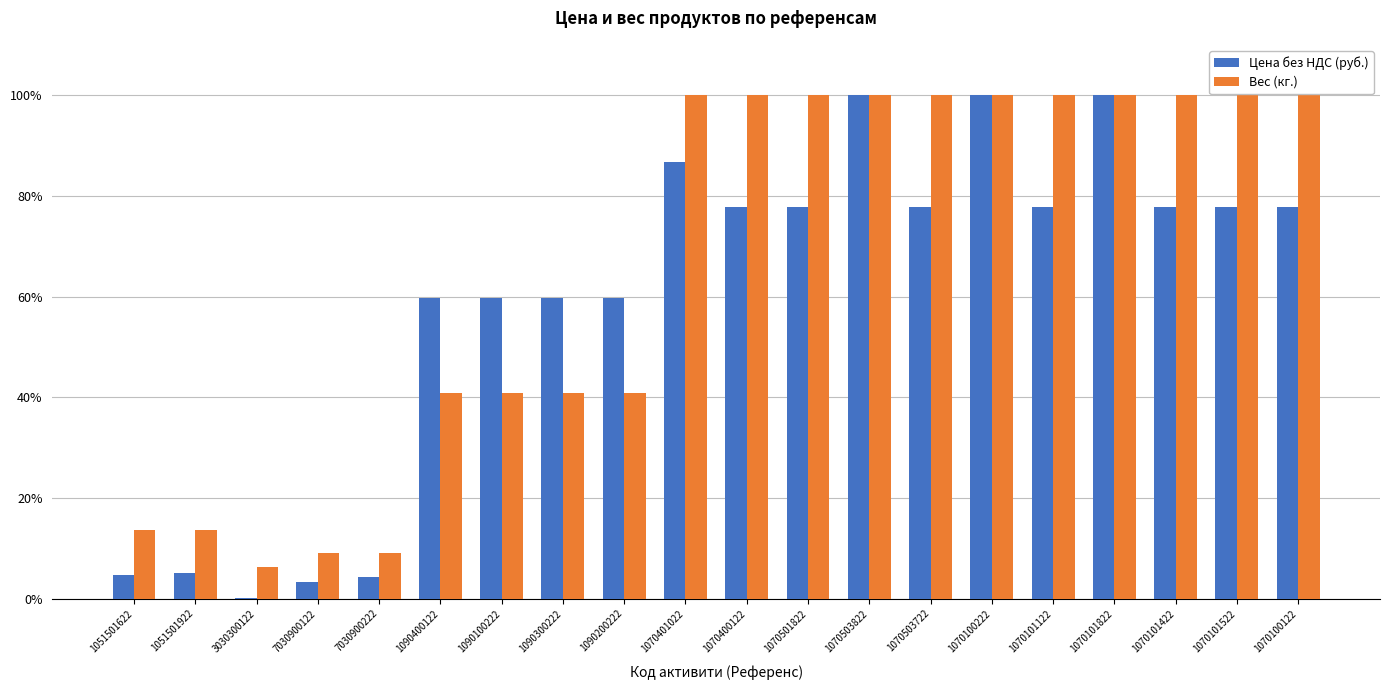

What is the sum of all Цена без НДС (руб.) values?

1187.2